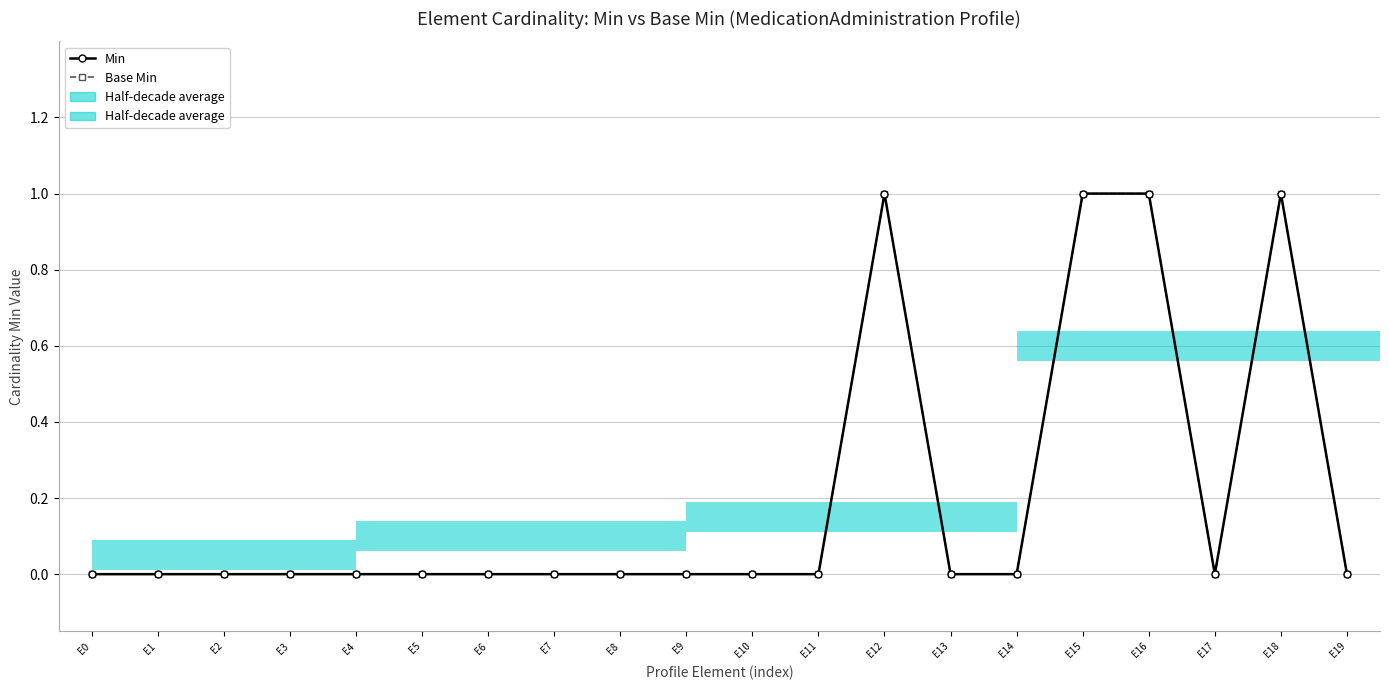

Which series has the widest spread of values?

Min